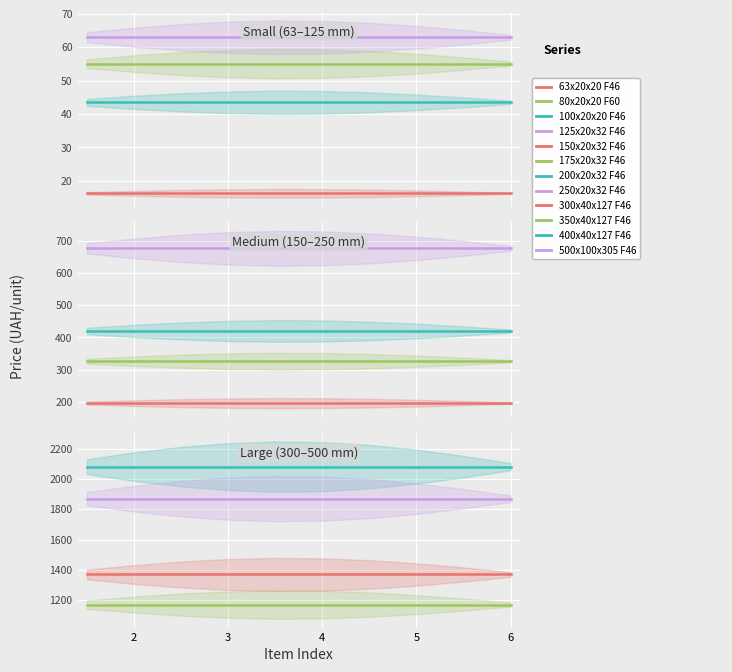

True or false: 300x40x127 and 200x20x32 intersect in this chart.

False